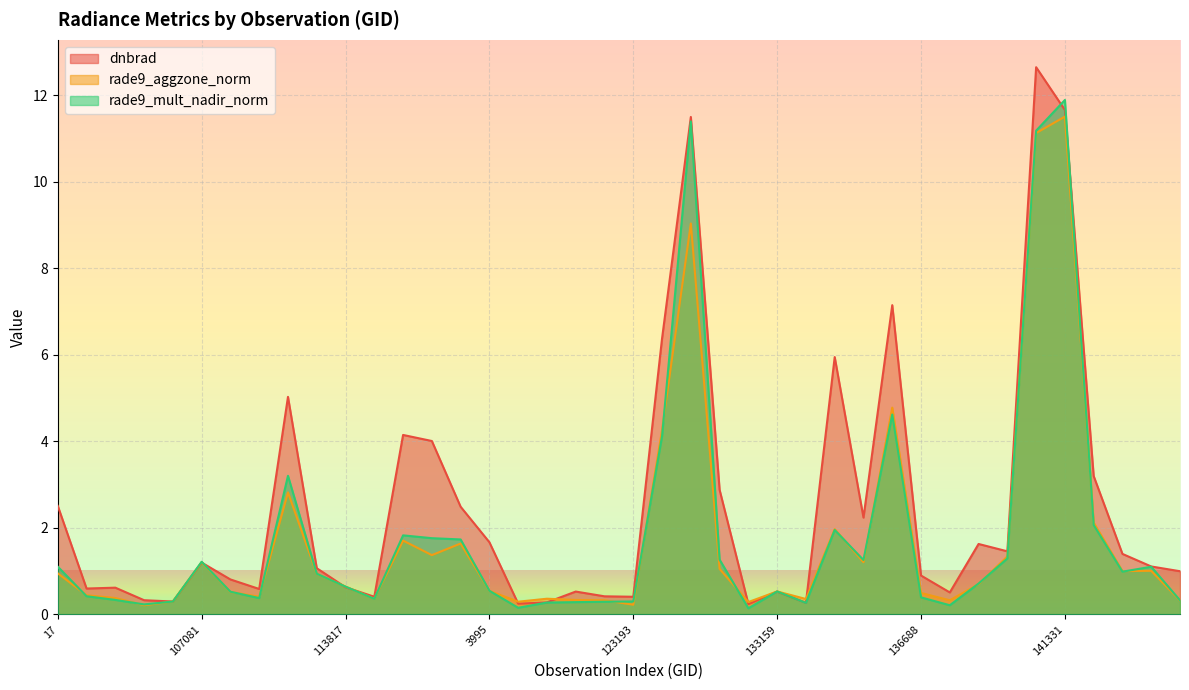

Reading left to right, extract all data points from this chart.

dnbrad: 17=2.5	101013=0.6	102751=0.6	104315=0.3	104431=0.3	107081=1.2	107253=0.8	109184=0.6	113127=5.0	113644=1.1	113817=0.6	115591=0.4	115976=4.2	3797=4.0	120041=2.5	3995=1.7	121771=0.2	122289=0.3	122463=0.5	122837=0.4	123193=0.4	124261=6.4	130438=11.5	5129=2.9	132798=0.2	133159=0.5	133343=0.3	134626=6.0	134821=2.2	135370=7.2	136688=0.9	137664=0.5	7001=1.6	140194=1.5	141142=12.7	141331=11.7	141525=3.2	142116=1.4	142500=1.1	143878=1.0
rade9_aggzone_norm: 17=1.0	101013=0.4	102751=0.4	104315=0.2	104431=0.3	107081=1.2	107253=0.5	109184=0.4	113127=2.8	113644=0.9	113817=0.6	115591=0.4	115976=1.7	3797=1.4	120041=1.6	3995=0.5	121771=0.3	122289=0.4	122463=0.3	122837=0.3	123193=0.2	124261=4.3	130438=9.0	5129=1.1	132798=0.3	133159=0.5	133343=0.4	134626=2.0	134821=1.2	135370=4.8	136688=0.5	137664=0.3	7001=0.7	140194=1.3	141142=11.1	141331=11.5	141525=2.1	142116=1.0	142500=1.0	143878=0.3
rade9_mult_nadir_norm: 17=1.1	101013=0.4	102751=0.3	104315=0.2	104431=0.3	107081=1.2	107253=0.5	109184=0.4	113127=3.2	113644=0.9	113817=0.6	115591=0.4	115976=1.8	3797=1.8	120041=1.7	3995=0.5	121771=0.2	122289=0.3	122463=0.3	122837=0.3	123193=0.3	124261=4.1	130438=11.4	5129=1.3	132798=0.1	133159=0.5	133343=0.3	134626=2.0	134821=1.3	135370=4.6	136688=0.4	137664=0.2	7001=0.7	140194=1.3	141142=11.2	141331=11.9	141525=2.1	142116=1.0	142500=1.1	143878=0.3